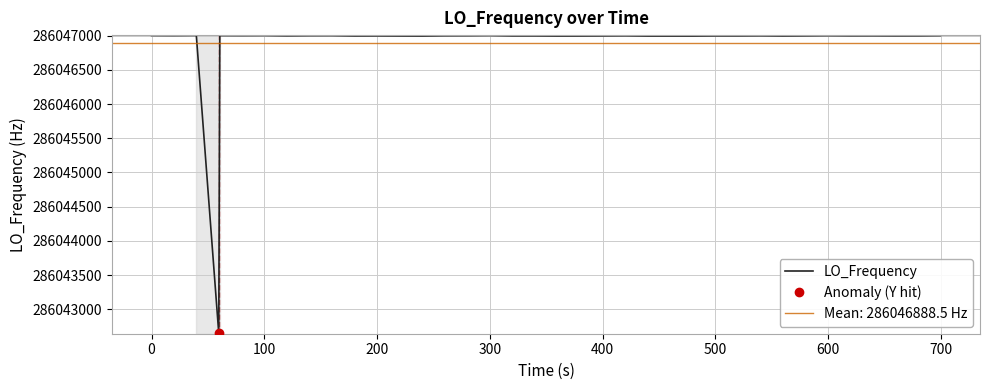

How many lines are shown in the chart?

1